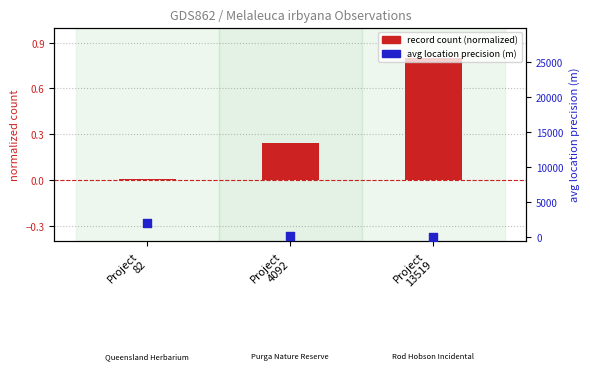

At which category is the sum across all series the highest?

Project
82